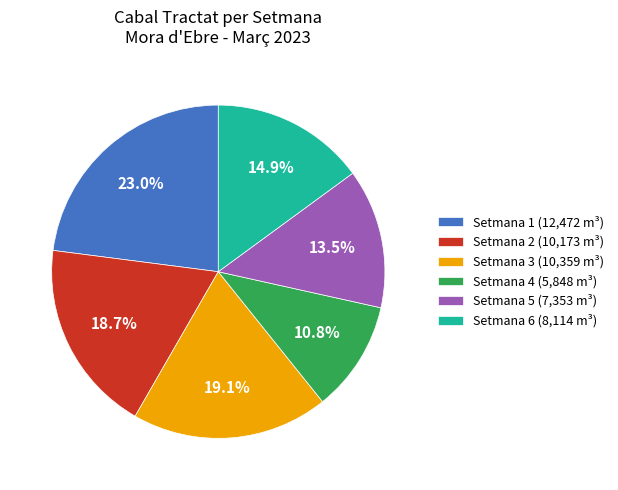

Does Setmana 3 (10,359 m³) account for over 50% of the chart?

No